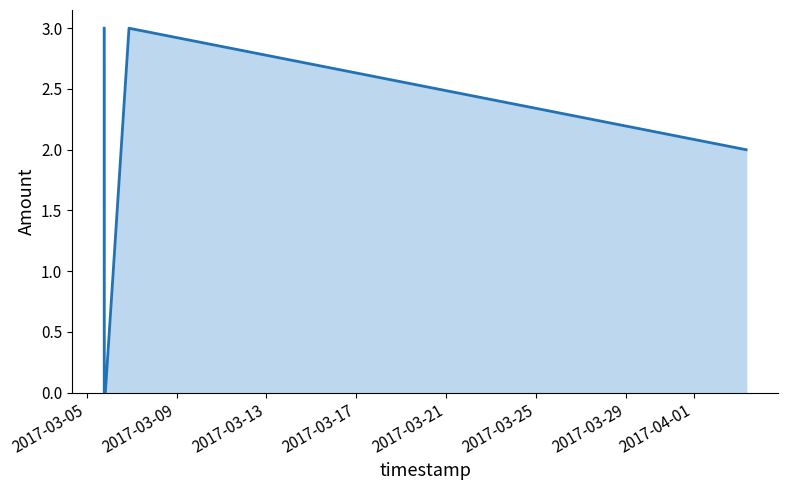

Reading left to right, transcribe all the data shown in this chart.

3	3	0	0	3	2